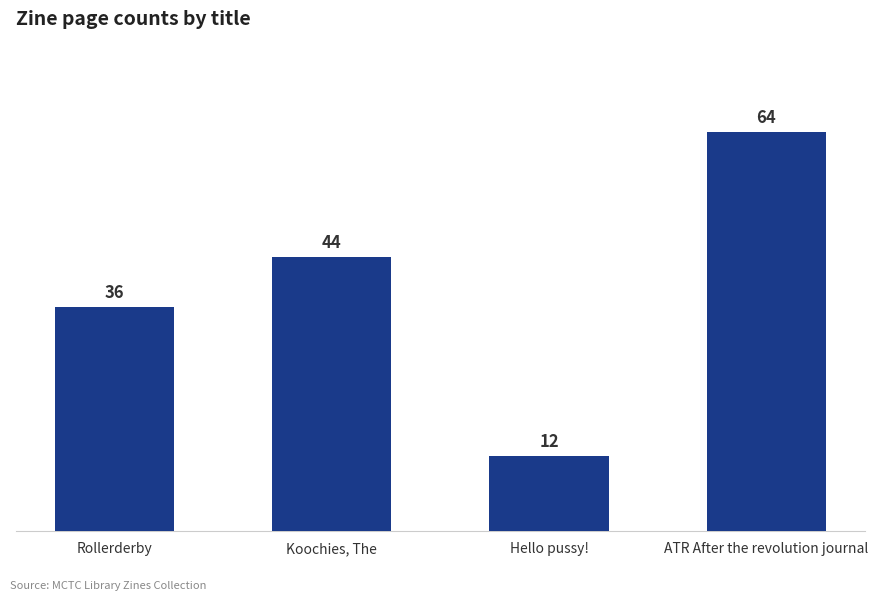

Reading left to right, list all the values displayed in this chart.

36	44	12	64